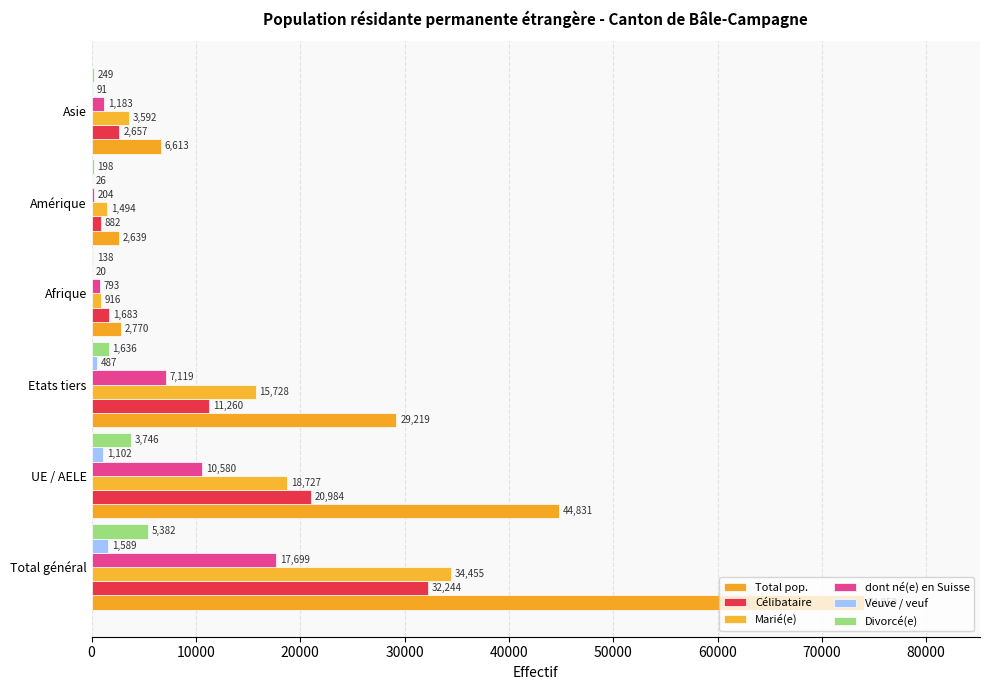

How many series are shown in this chart?

6